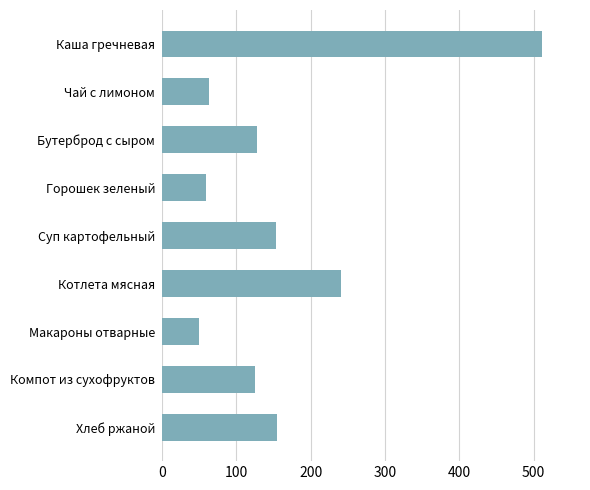

How many series are shown in this chart?

1